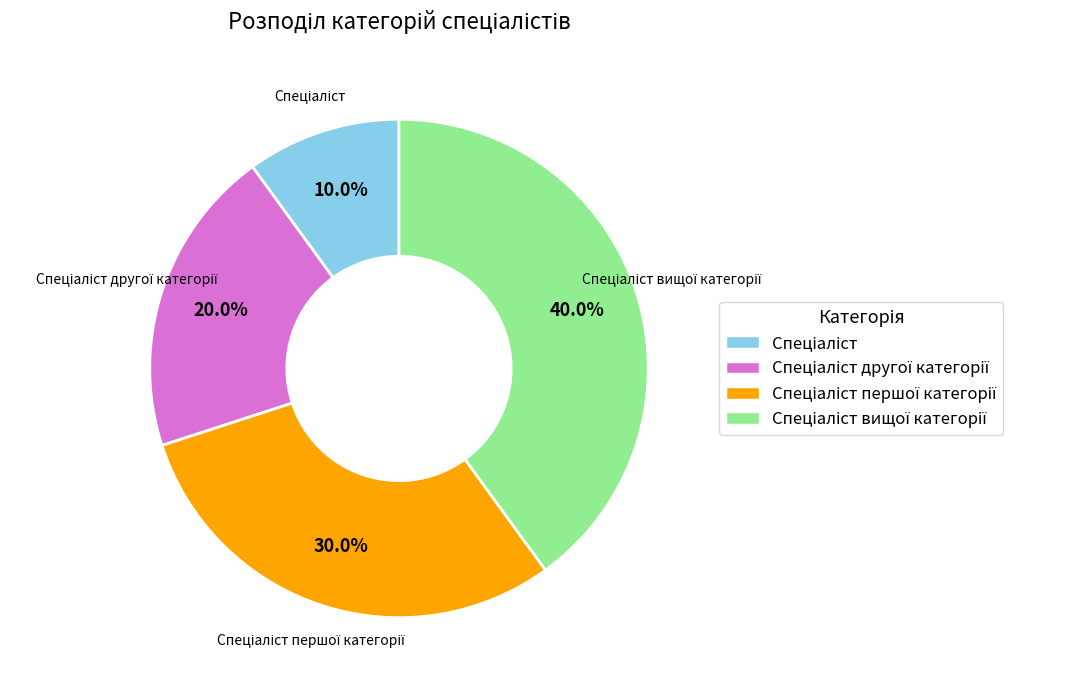

How many slices are in this pie chart?

4